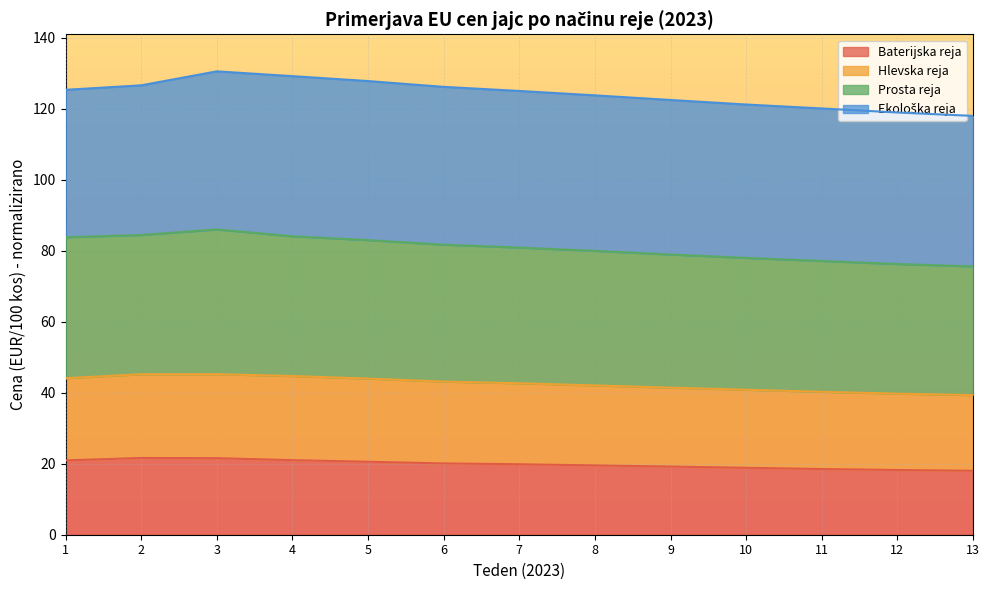

How many values in the Hlevska reja series exceed 42?

8